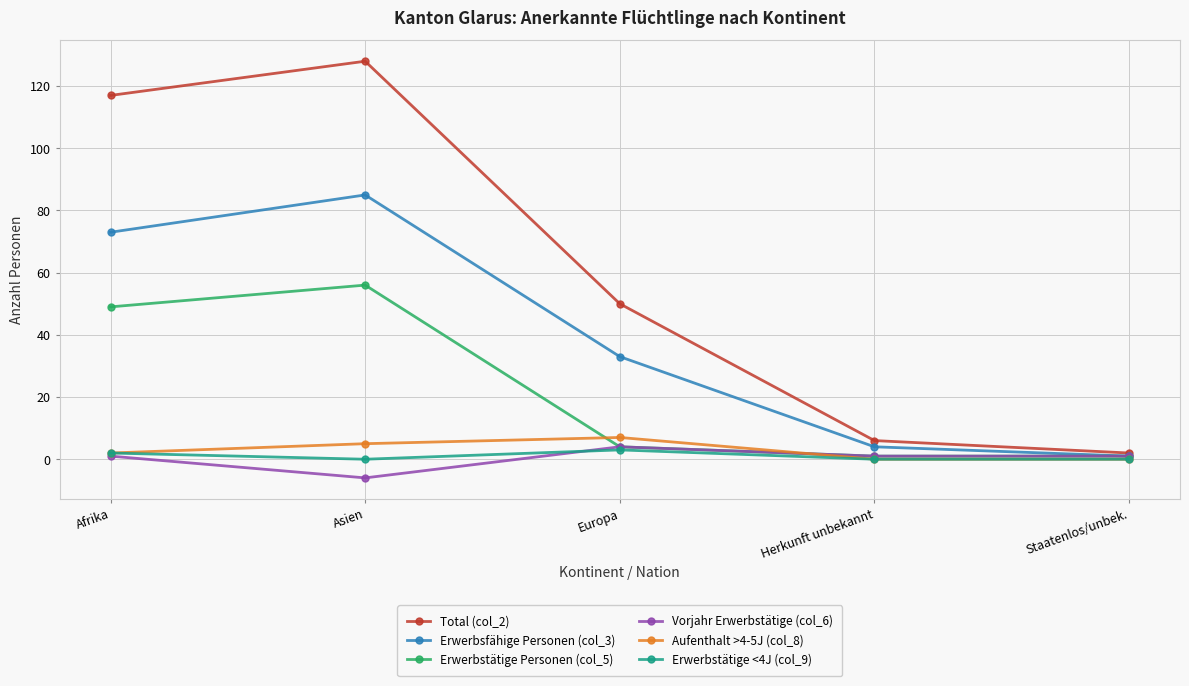

What position from the left is Staatenlos/unbek.?

5